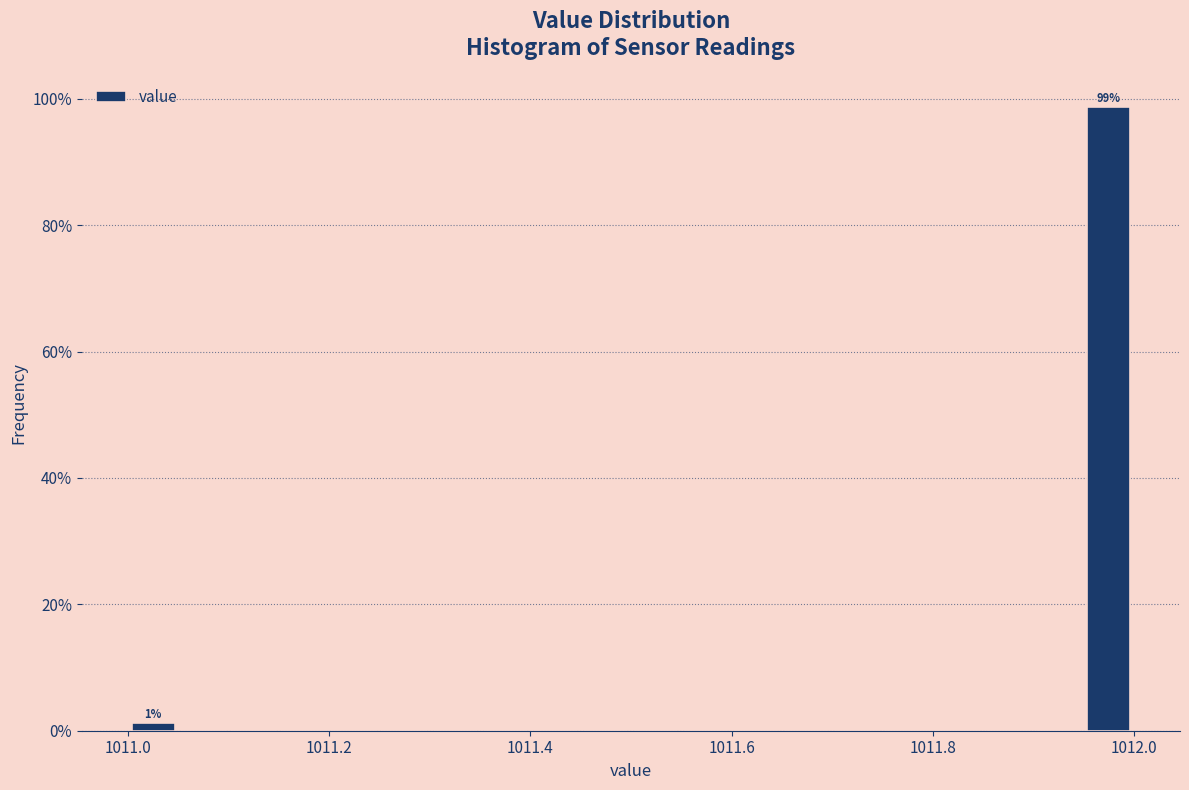

Around what value on the x-axis is the tallest bar? Give the approximate position of its centre, as read against the axis.

1011.98